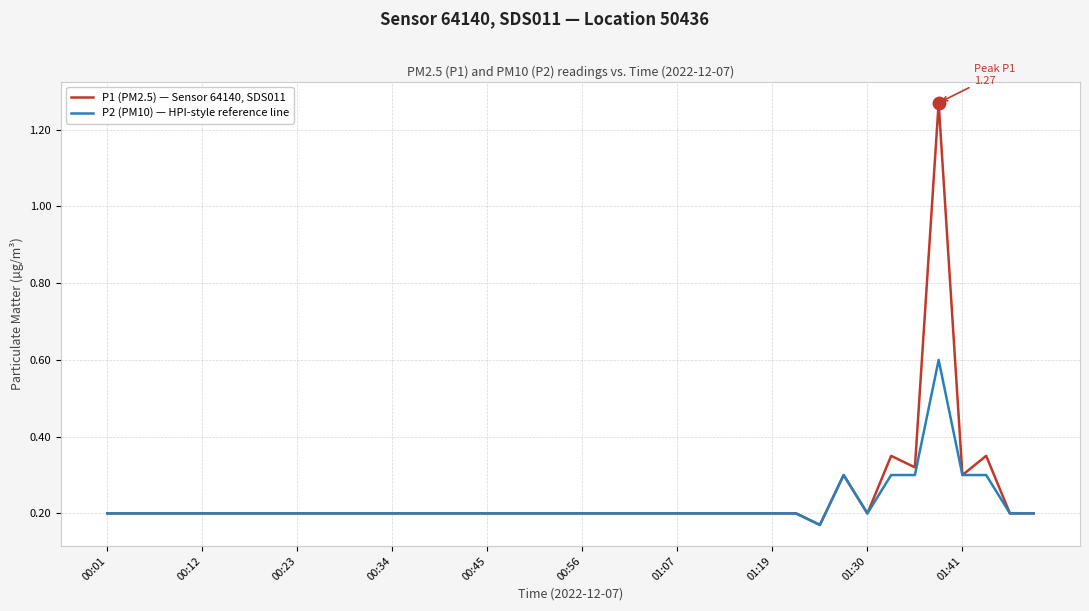

What is the highest value of the P2 (PM10) — HPI-style reference line series?

0.6